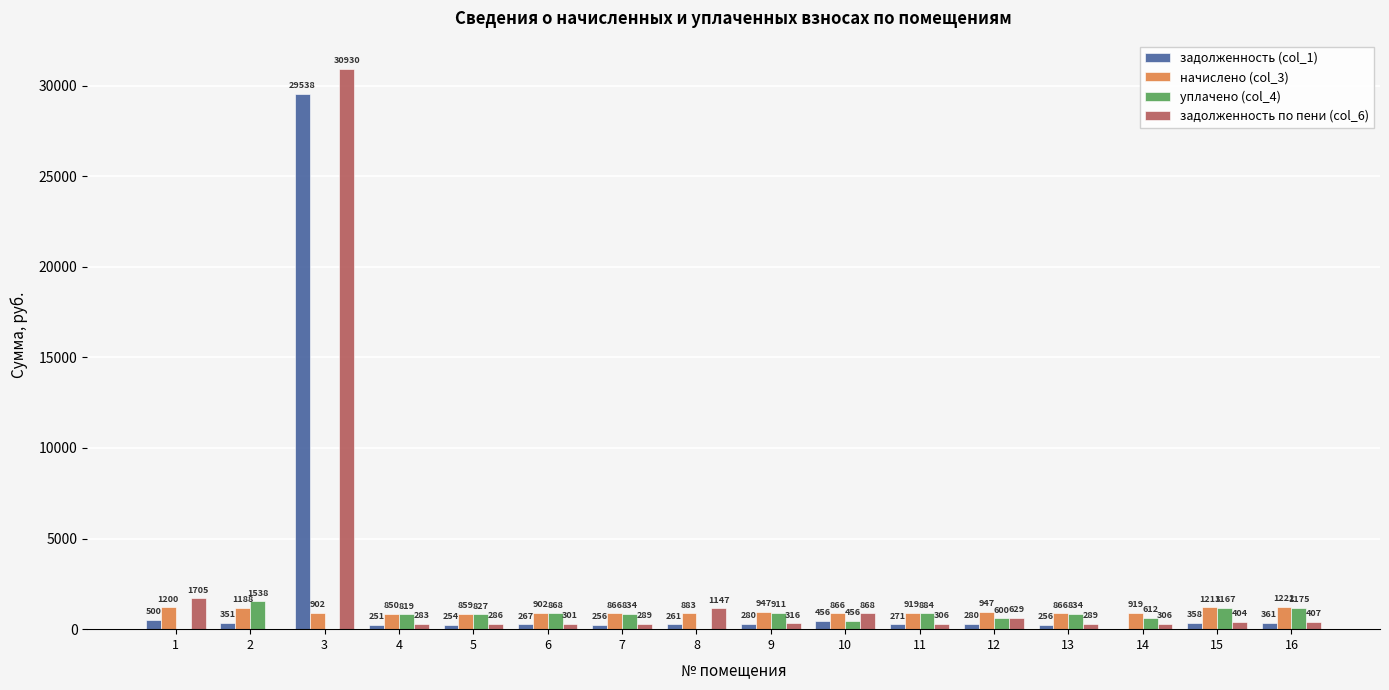

Is it true that начислено (col_3) equals 947.2 at 12?

True